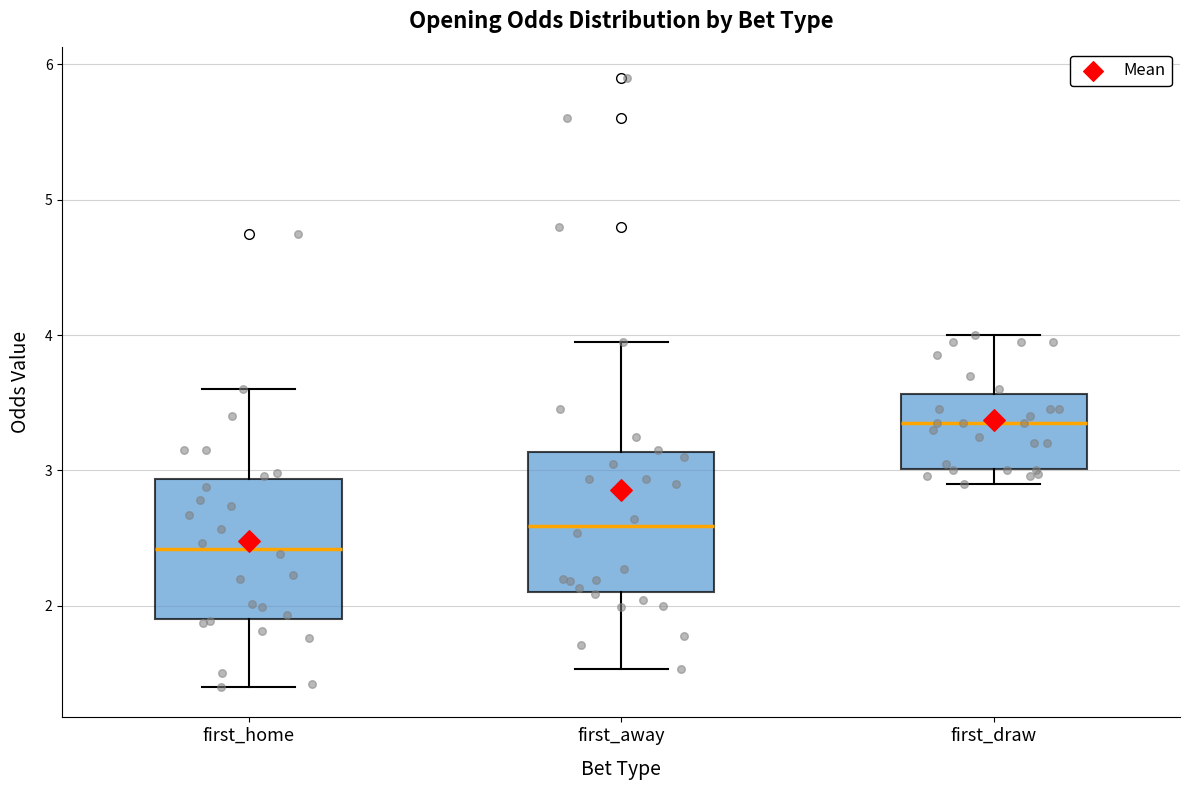

Reading left to right, read every box against the y-axis: the position of its median line, the range the box covers, and the ends of its whiskers. The values are not printed on the chart, so give them approximately, as read against the axis.

first_home: median 2.4, box 1.9 to 2.9, whiskers 1.4 to 3.6
first_away: median 2.6, box 2.1 to 3.1, whiskers 1.5 to 4.0
first_draw: median 3.4, box 3.0 to 3.6, whiskers 2.9 to 4.0